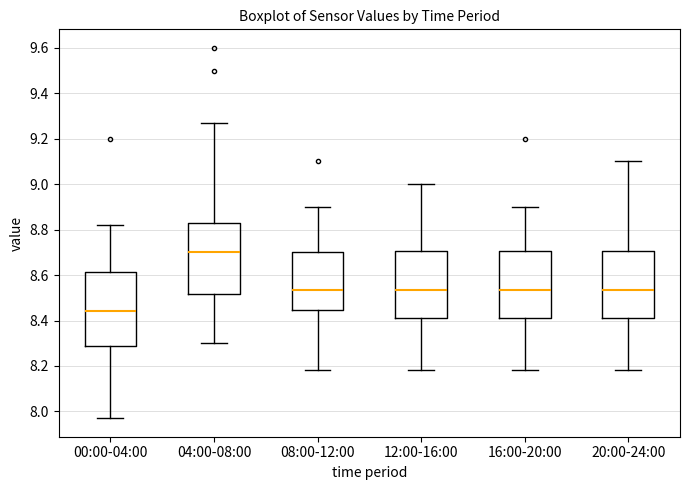

Reading left to right, transcribe this box plot: for each box, give where its median line is, the range the box spans, and where its two whiskers end, as read against the y-axis. The values are not printed on the chart, so give them approximately, as read against the axis.

00:00-04:00: median 8.44, box 8.28 to 8.62, whiskers 7.98 to 8.82
04:00-08:00: median 8.70, box 8.52 to 8.82, whiskers 8.30 to 9.28
08:00-12:00: median 8.54, box 8.44 to 8.70, whiskers 8.18 to 8.90
12:00-16:00: median 8.54, box 8.42 to 8.70, whiskers 8.18 to 9.00
16:00-20:00: median 8.54, box 8.42 to 8.70, whiskers 8.18 to 8.90
20:00-24:00: median 8.54, box 8.42 to 8.70, whiskers 8.18 to 9.10